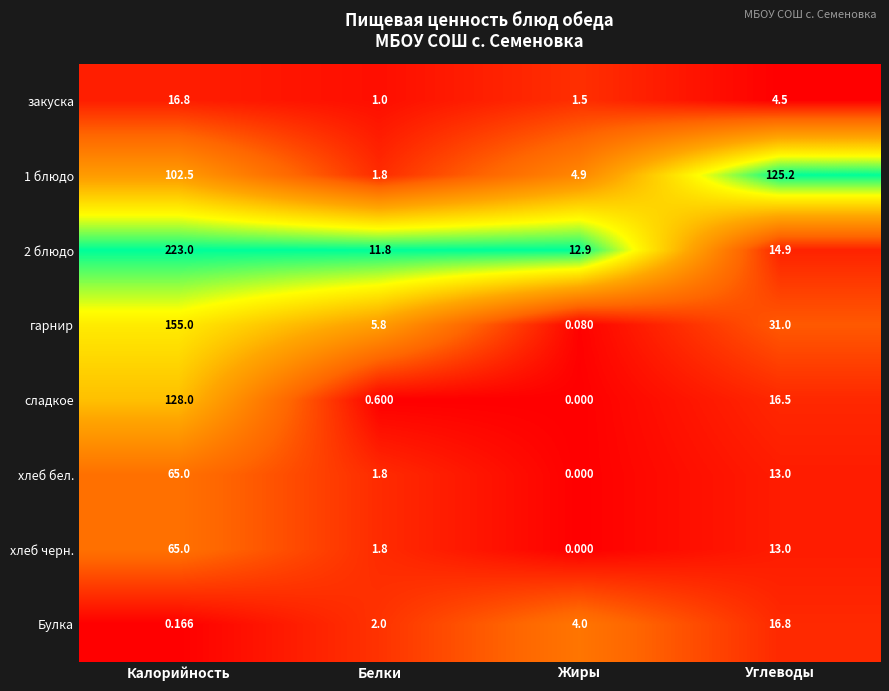

Count the number of data series in this chart.

8